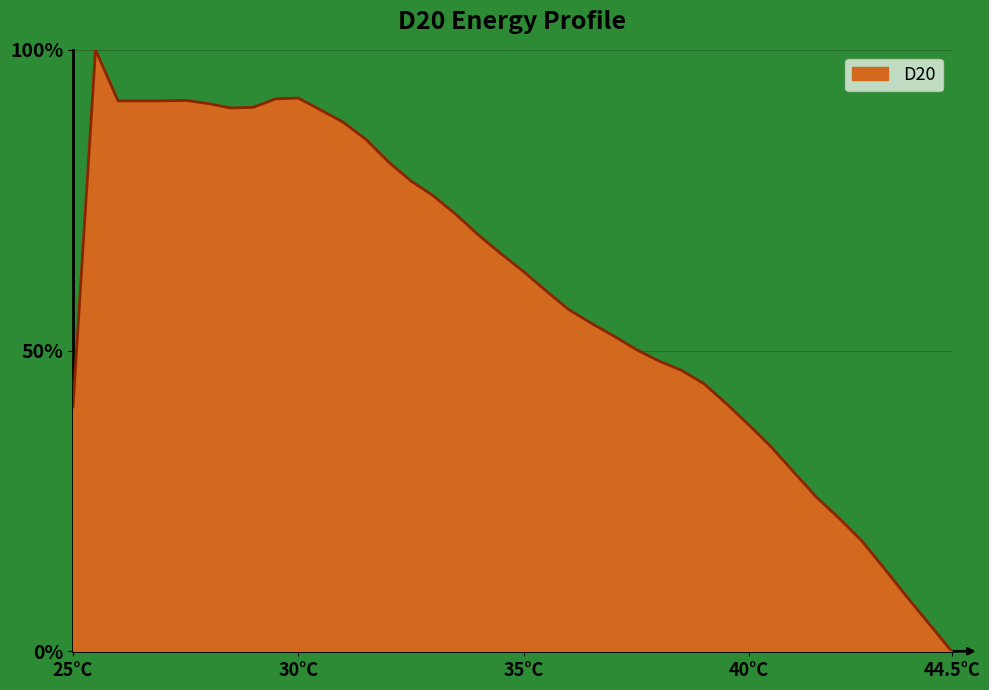

What is the greatest value displayed?

100.0